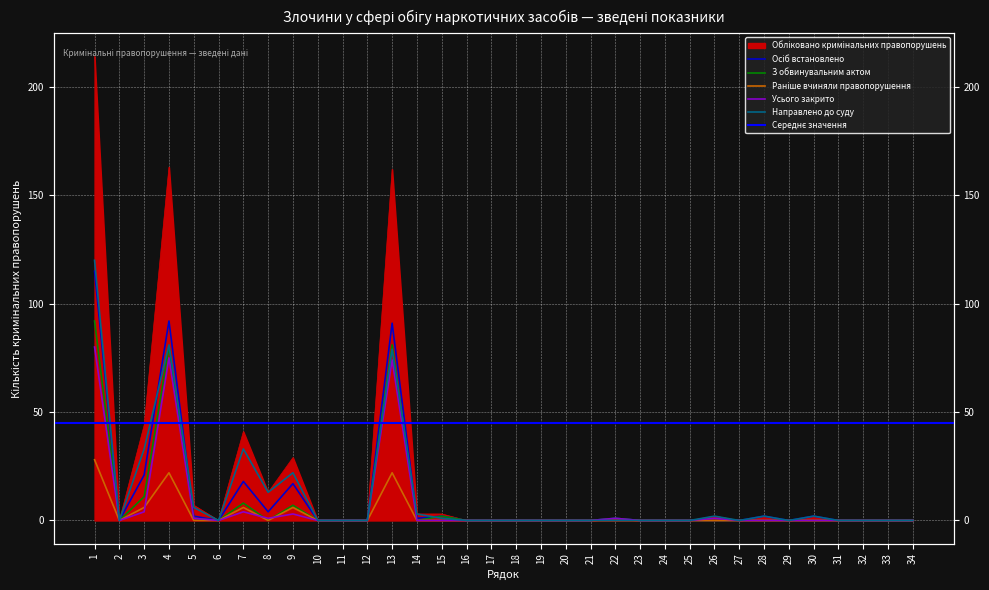

How many intersections are there between Усього закрито and З обвинувальним актом?

2